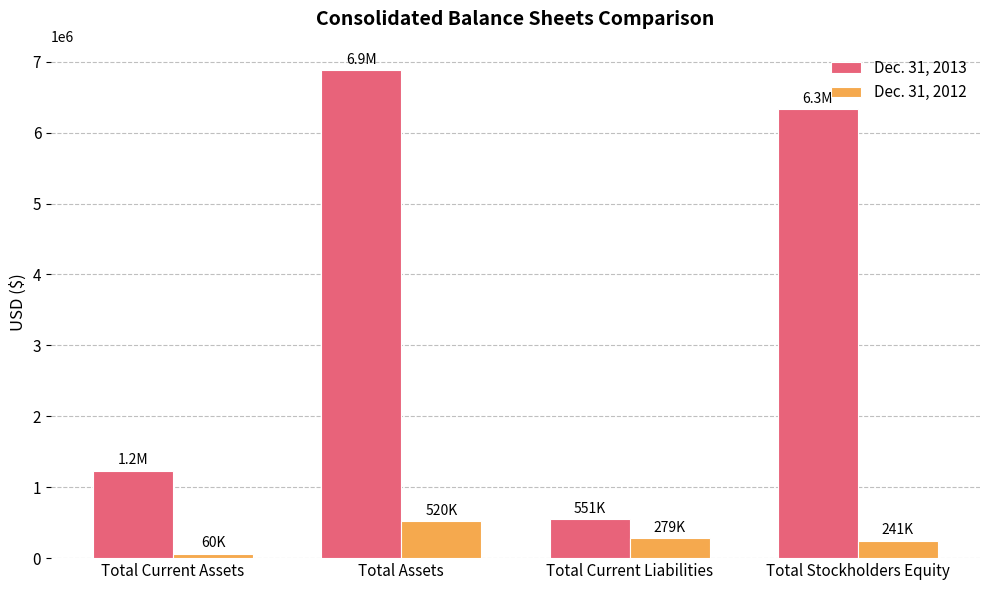

How many data points in Dec. 31, 2012 are less than 278982?

2